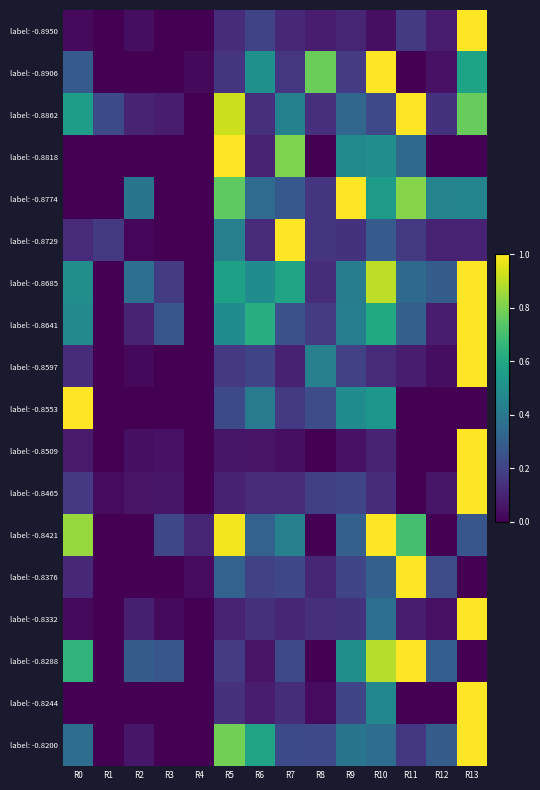

What is the greatest value displayed?

1.0